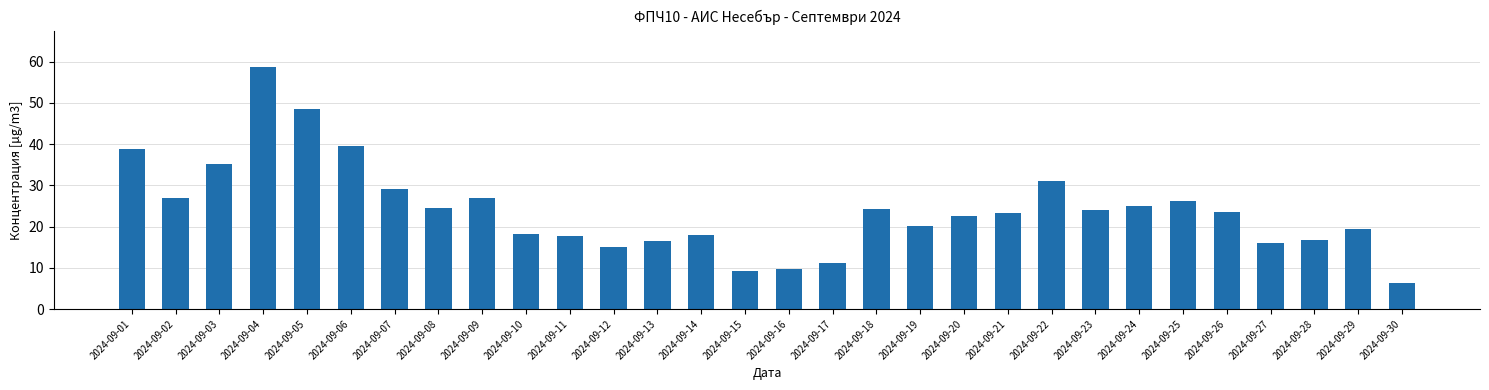

What is the change in value from 2024-09-26 to 2024-09-28?

-6.8